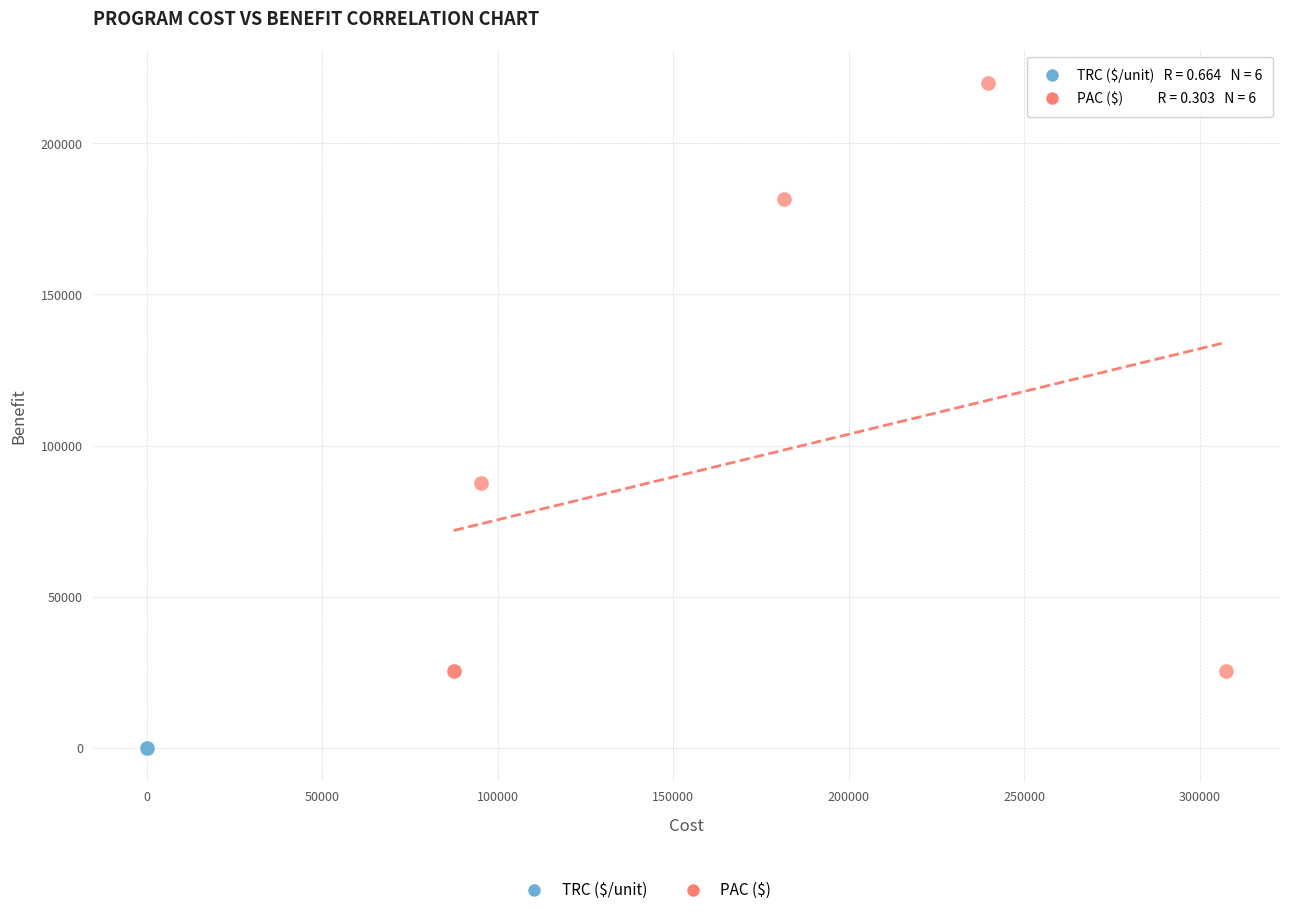

Which series reaches the maximum Y coordinate?

PAC ($)